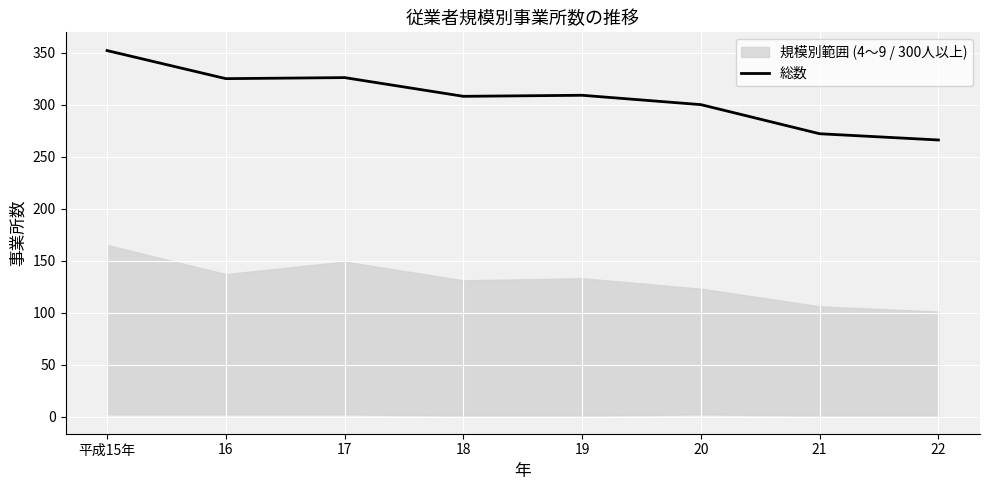

Rank the categories by value from highest to lowest.

平成15年, 17, 16, 19, 18, 20, 21, 22